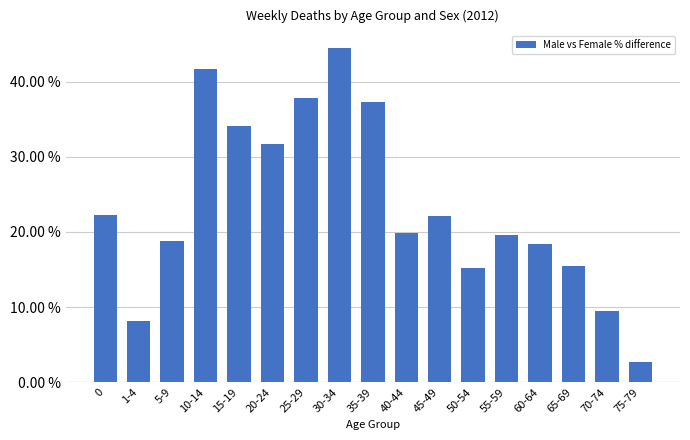

What position from the left is 40-44?

10